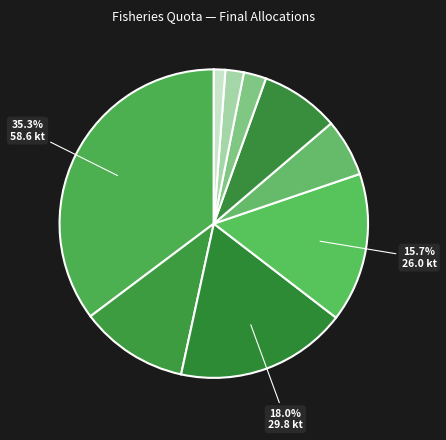

How many slices are in this pie chart?

9